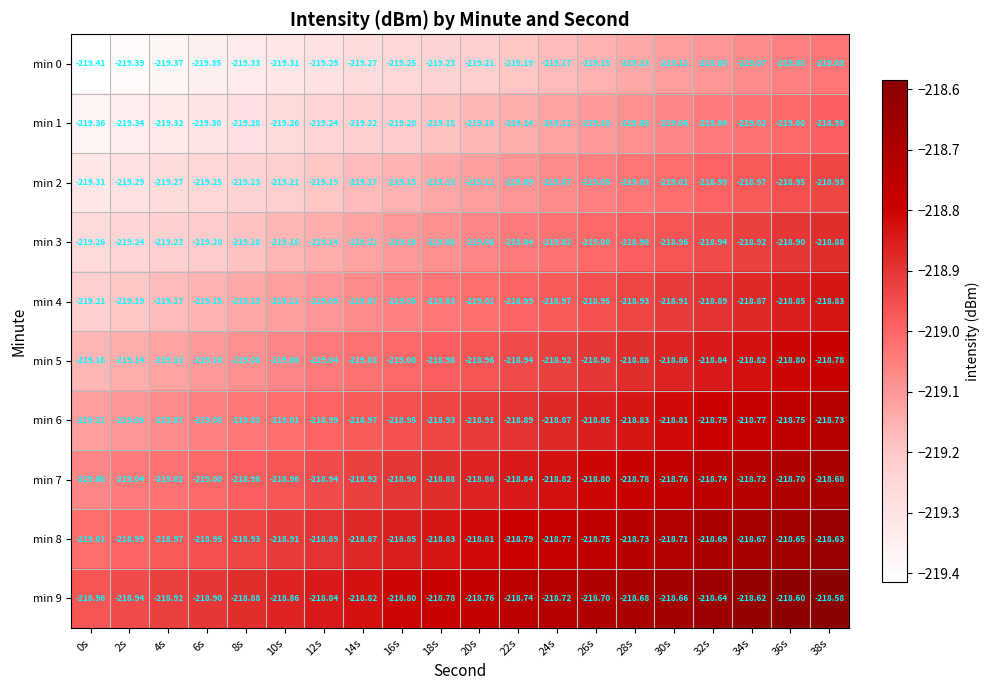

Is the value of min 2 at 12s greater than the value of min 9 at 0s?

No